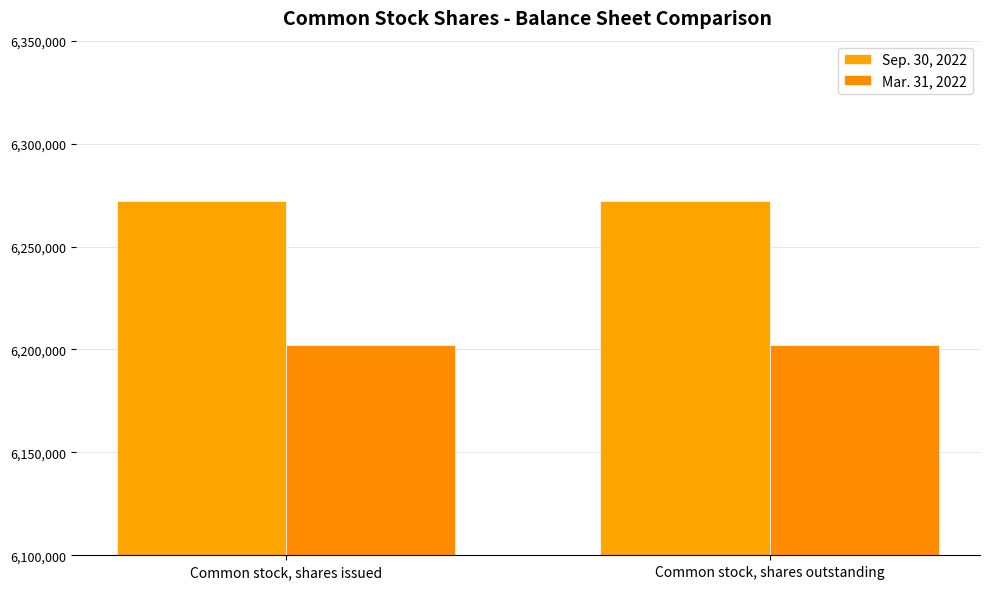

Read the Sep. 30, 2022 value at Common stock, shares issued.

6271971